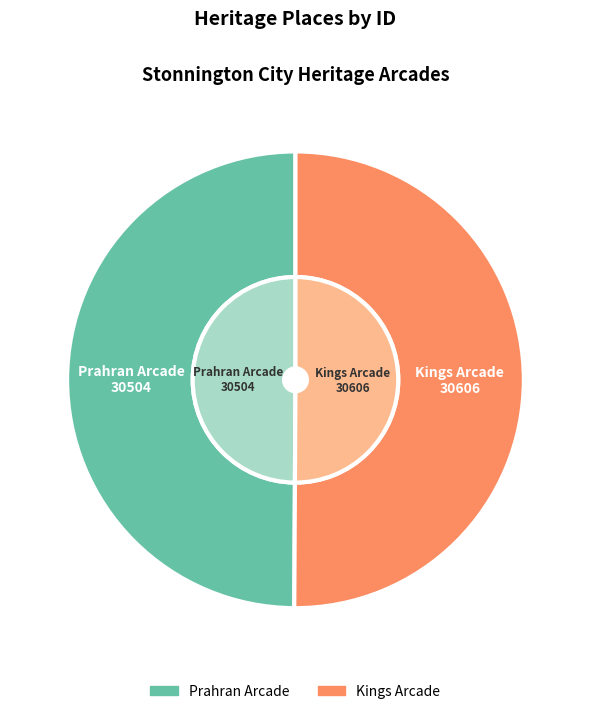

What is the ratio of the value at Prahran Arcade to the value at Kings Arcade?

1.0